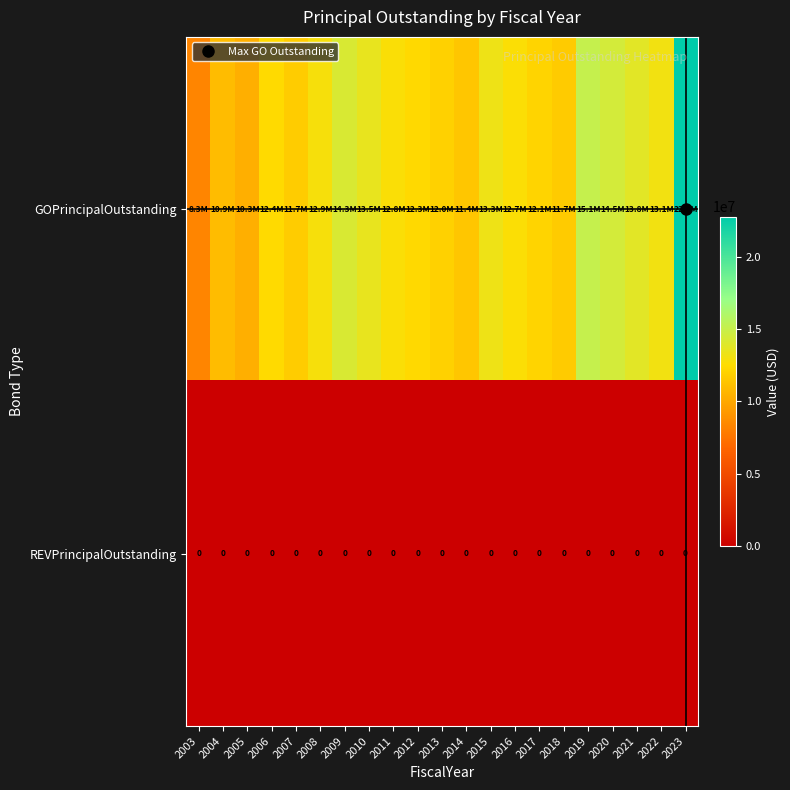

List the series in order of their peak value, highest first.

GOPrincipalOutstanding, REVPrincipalOutstanding